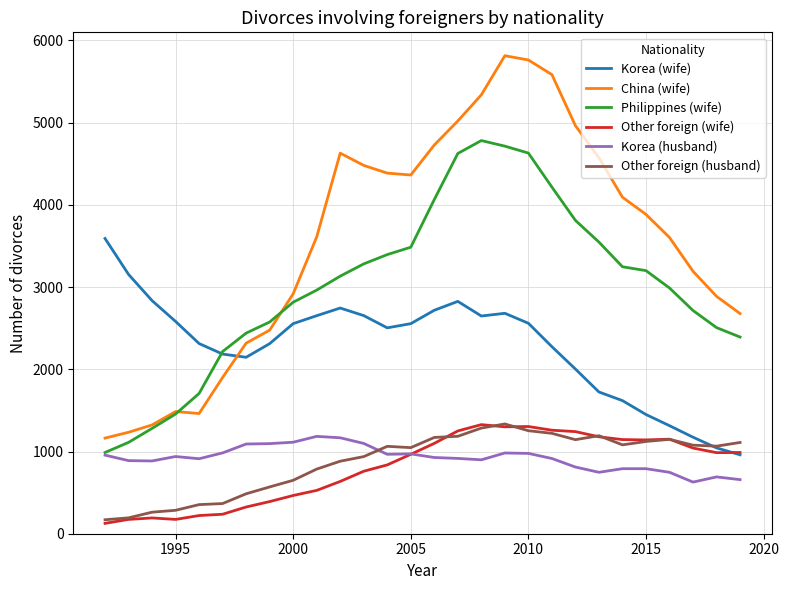

What is the difference between the second highest and second lowest values in the Other foreign (husband) series?

1092